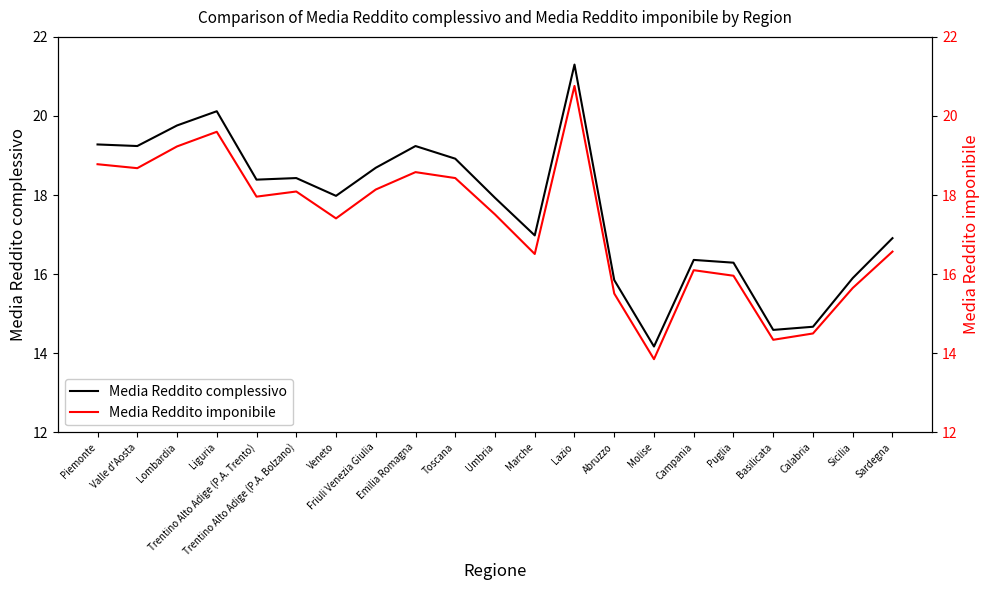

True or false: Media Reddito imponibile has a value of 8.4 at Lombardia.

False